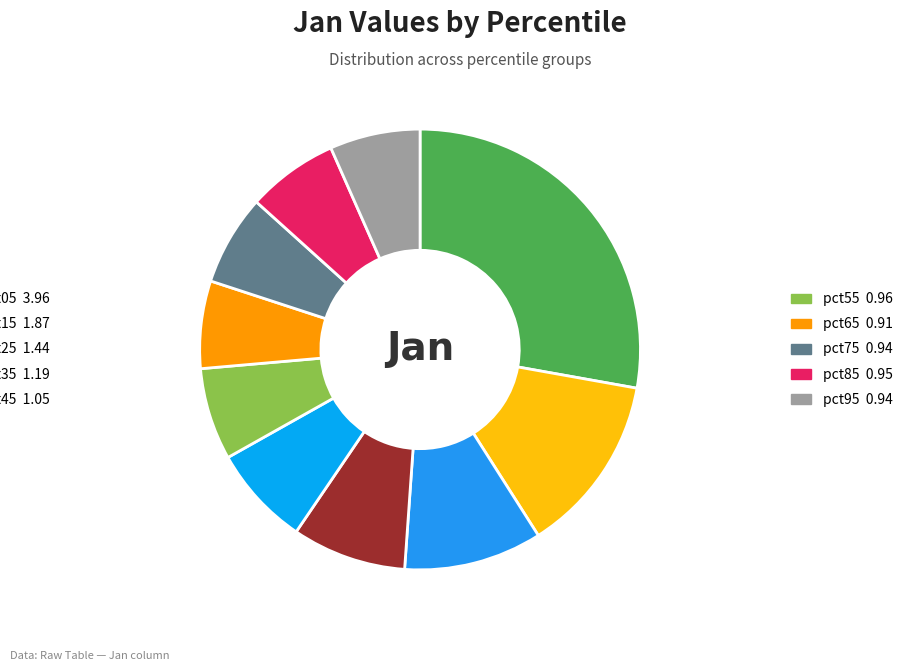

To the nearest percent, what is the average slice percentage?

10%